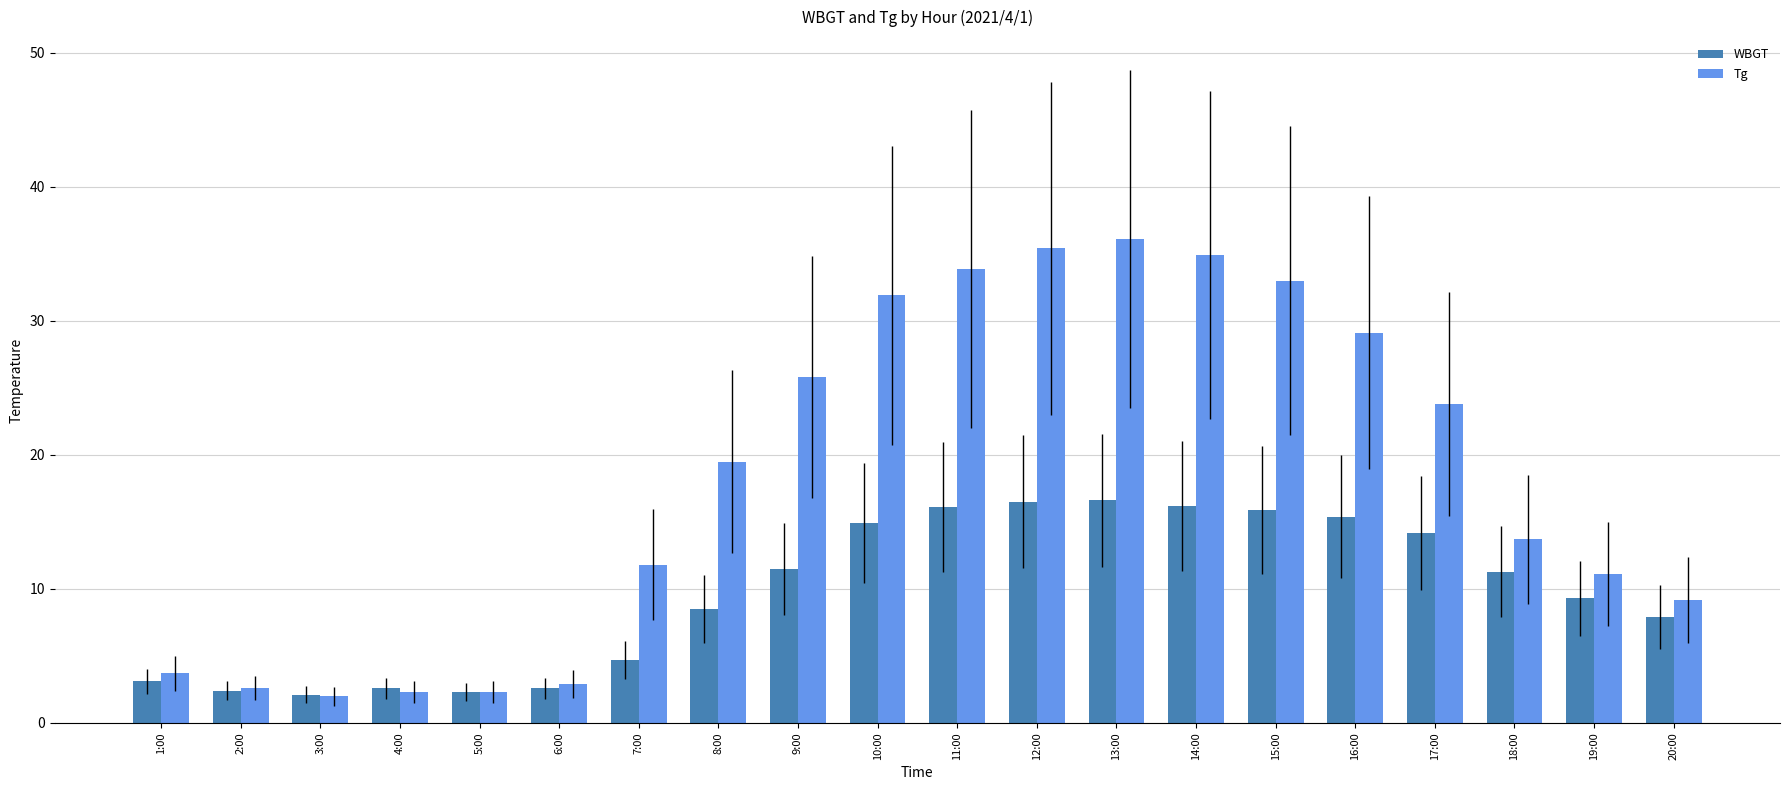

Between 11:00 and 14:00, which series saw the biggest shift?

Tg